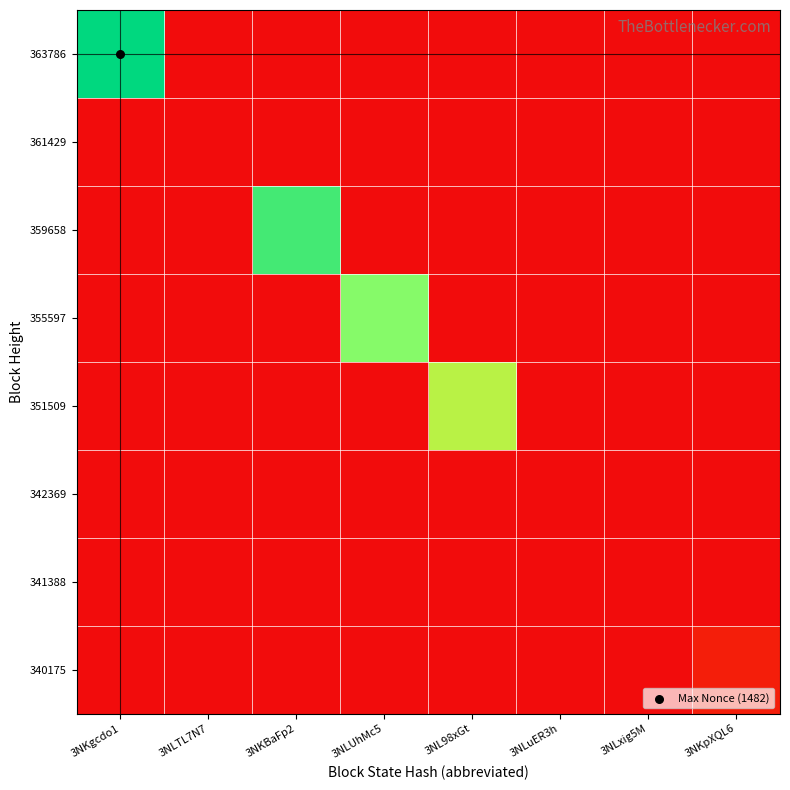

Rank the series by their maximum value, from highest to lowest.

363786, 359658, 355597, 351509, 340175, 361429, 342369, 341388